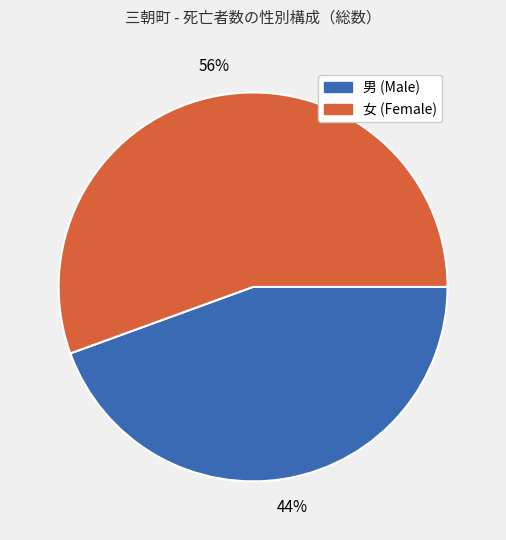

Is there any slice that represents more than half of the pie?

Yes